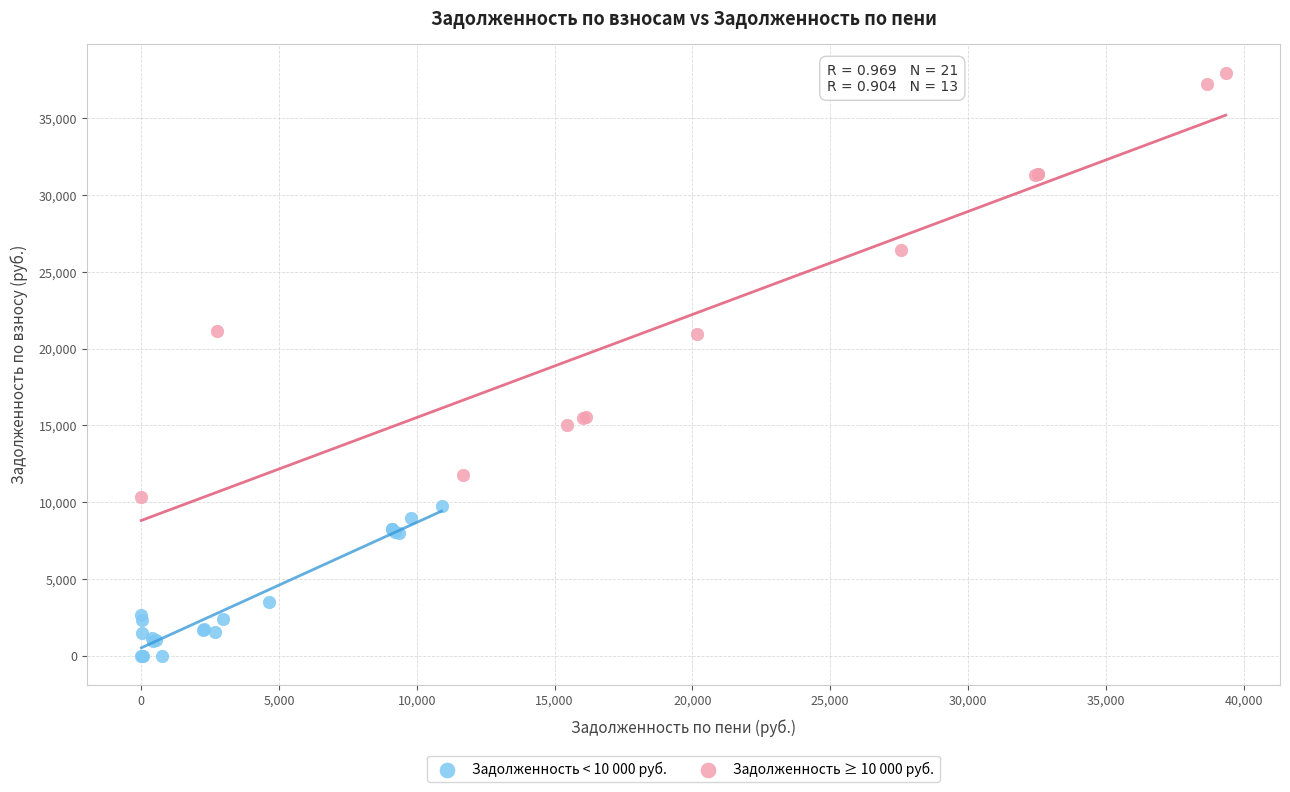

Which series reaches the minimum Y coordinate?

Задолженность < 10 000 руб.